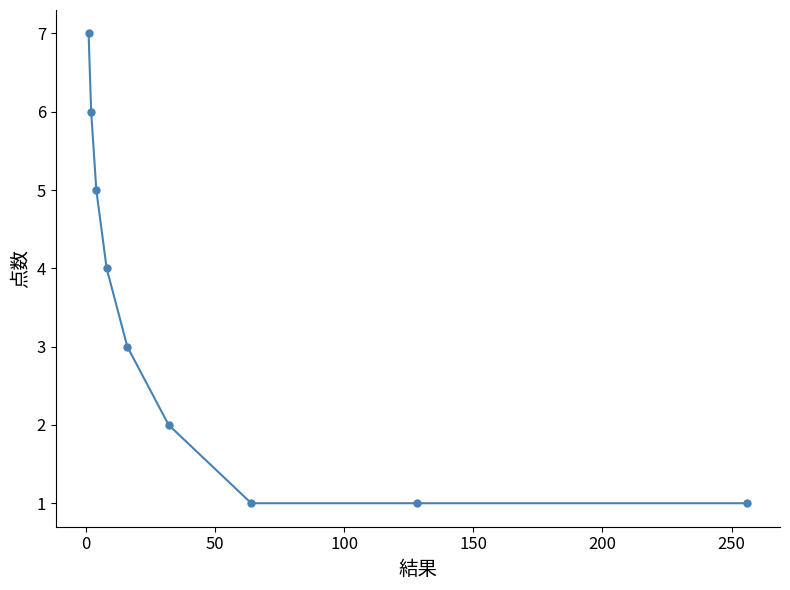

True or false: the data has more than 2 interior local peaks.

False